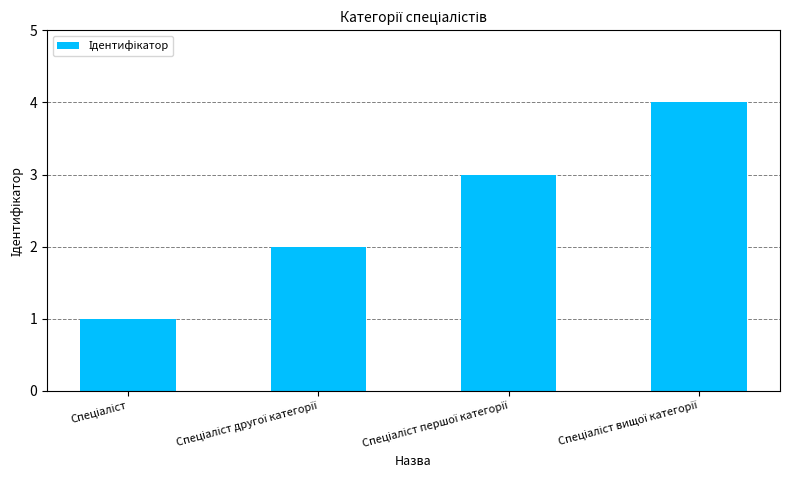

How many distinct data groups are displayed?

1